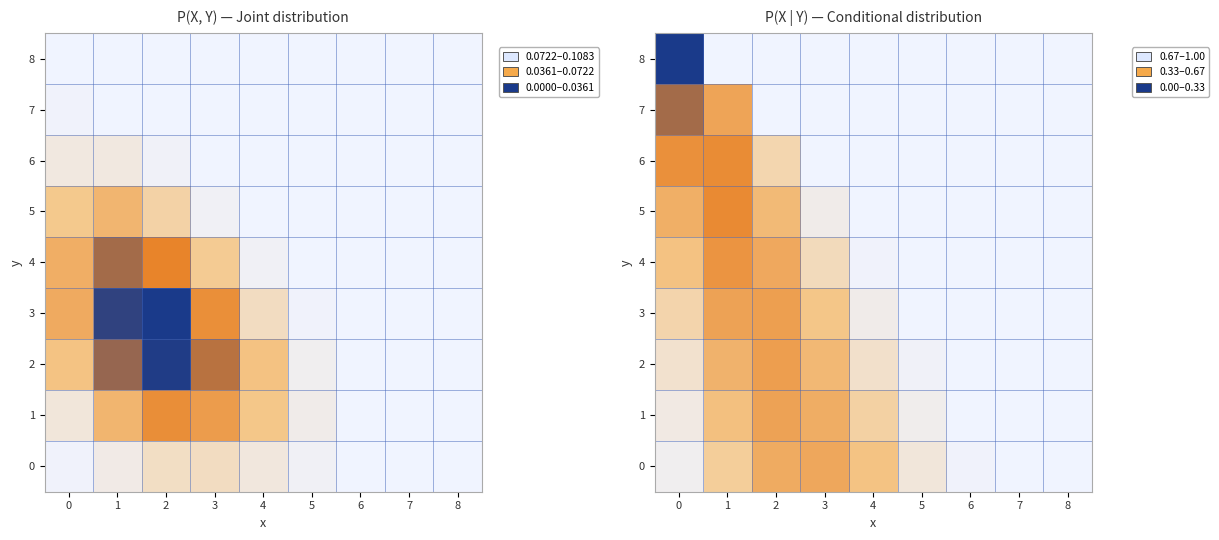

Is the value of 3 at 4 greater than the value of 1 at 1?

No